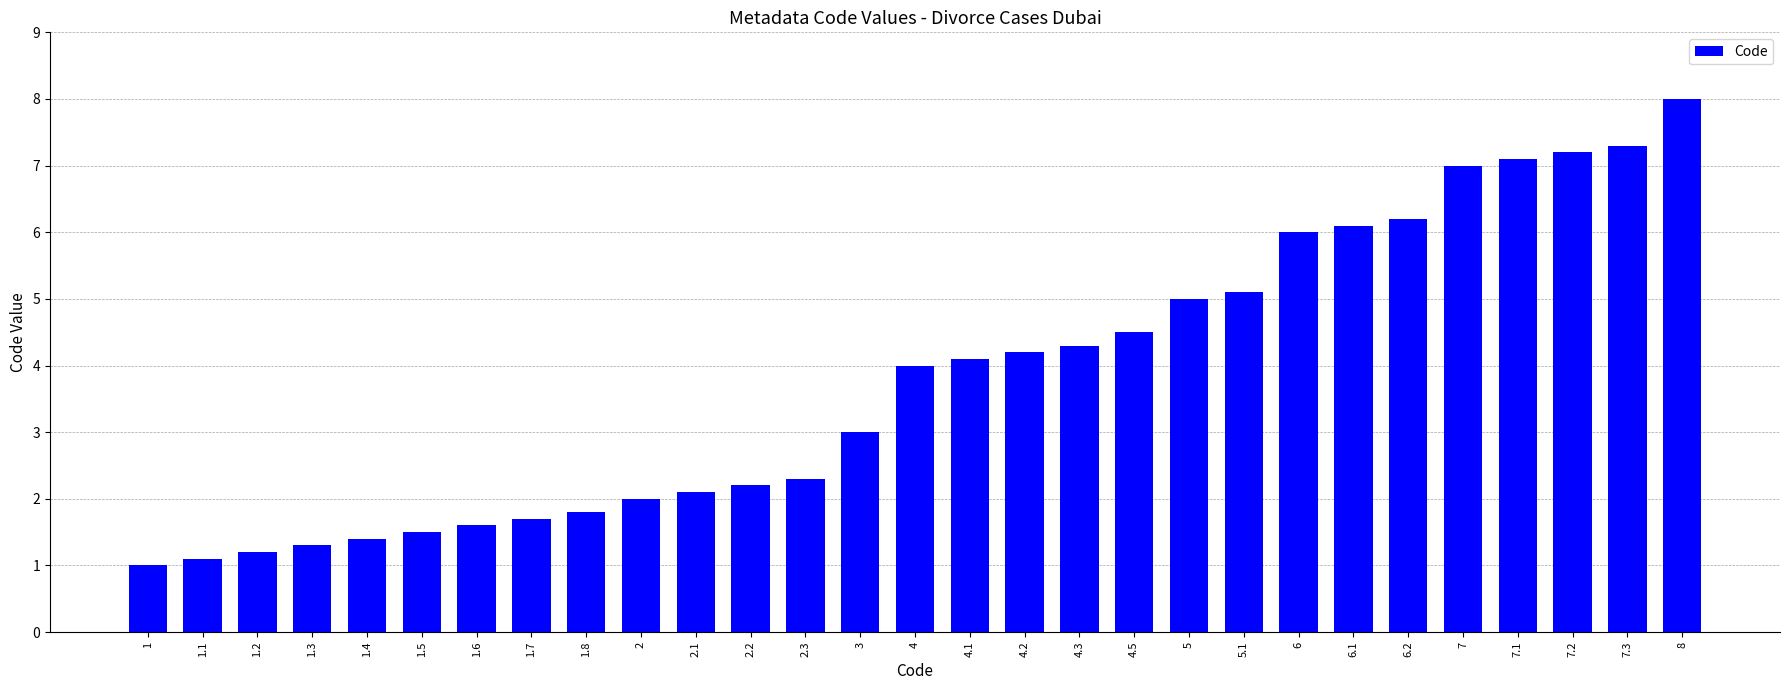

How many series are shown in this chart?

1